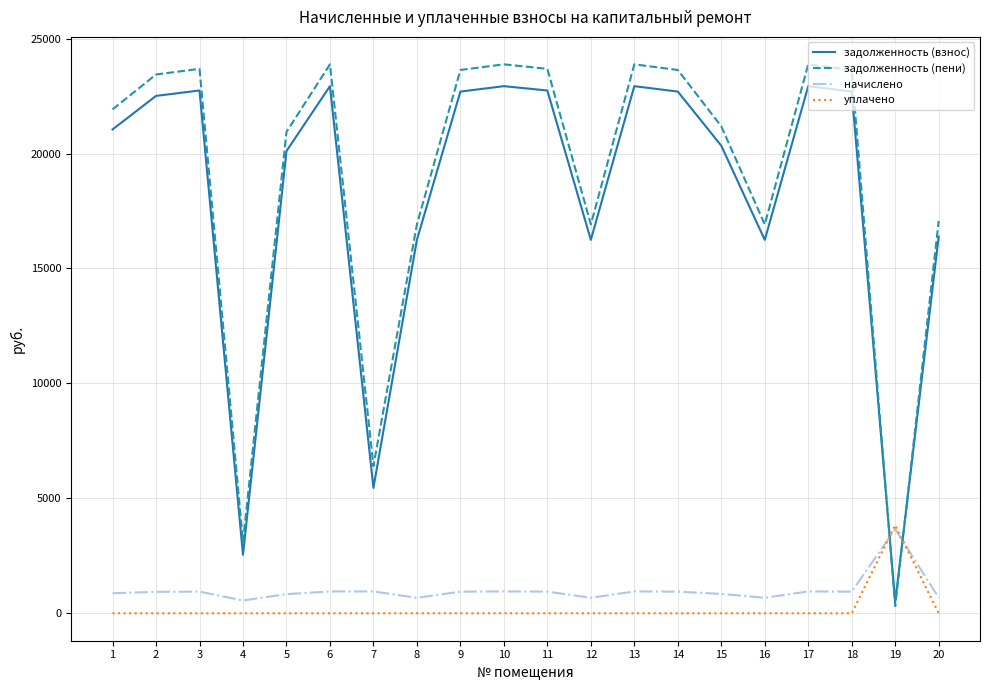

How many interior local valleys does the задолженность (пени) series have?

5